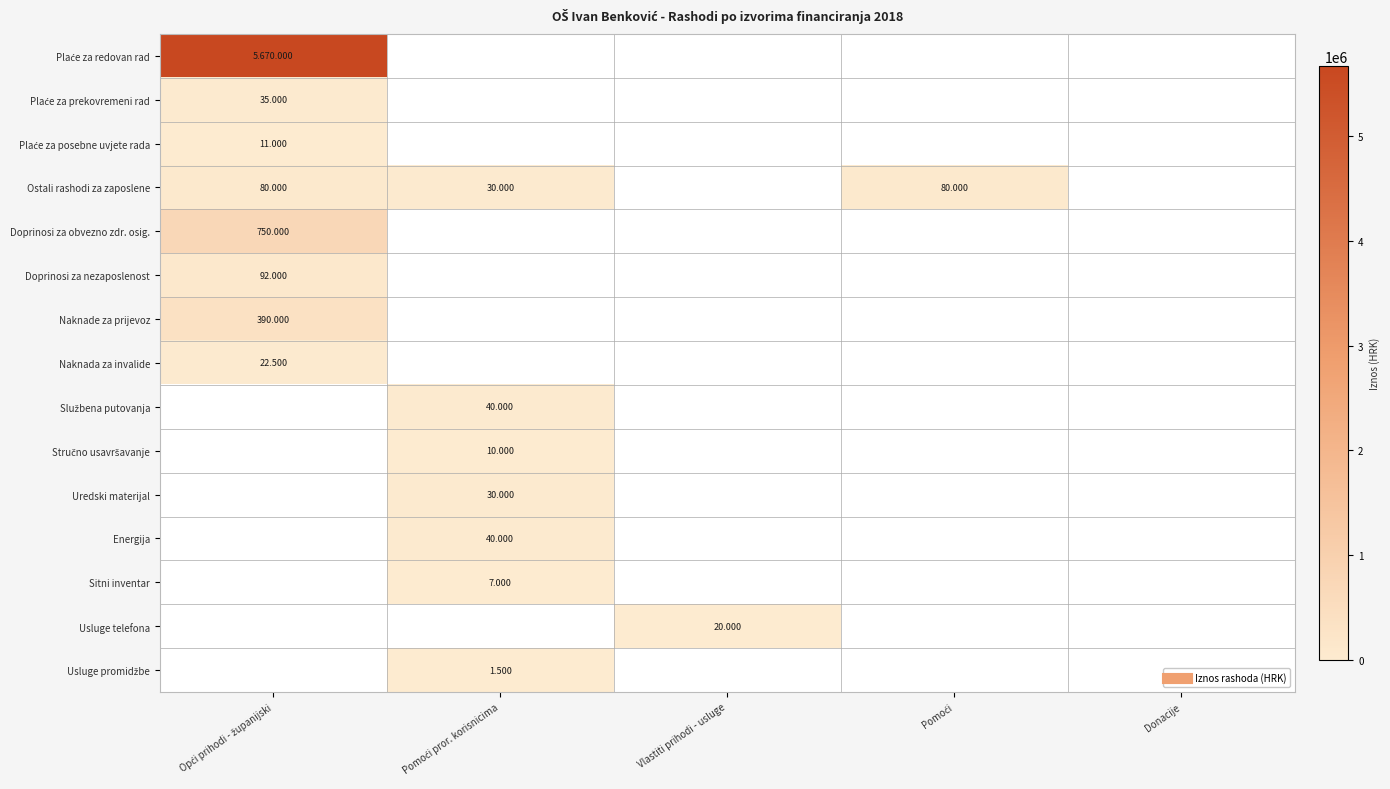

Which series has the largest total across all categories?

Plaće za redovan rad